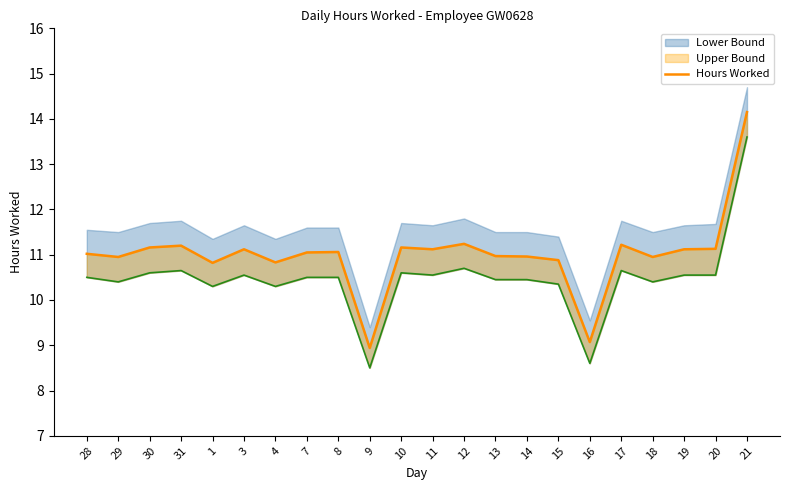

What is the ratio of the value at 12 to the value at 4?

1.0